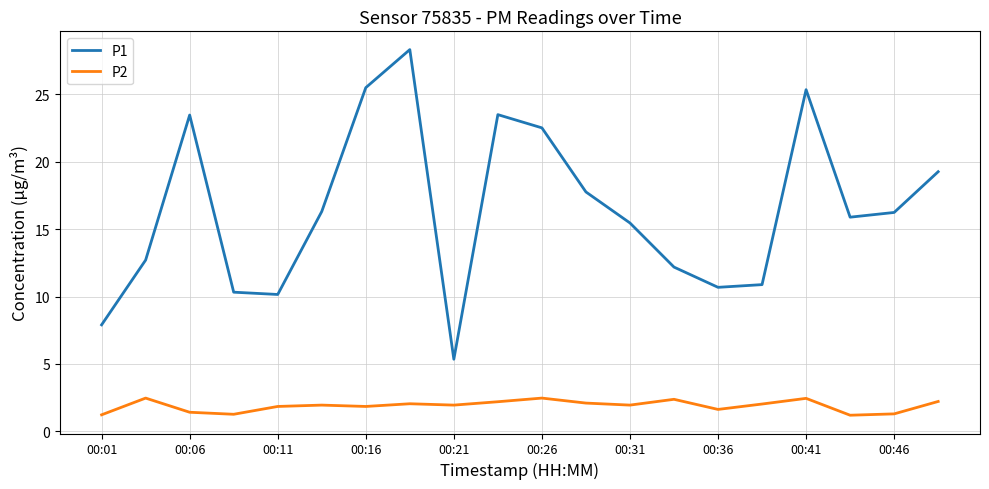

Does the chart have visible grid lines?

Yes